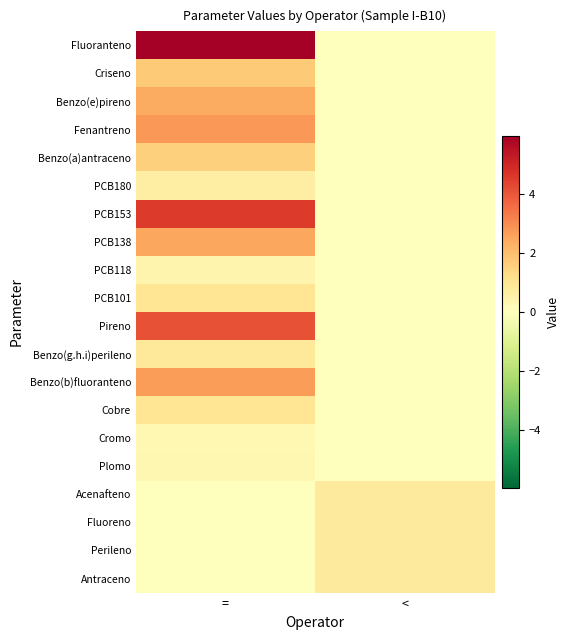

What is the difference between the highest and lowest values at <?

0.8